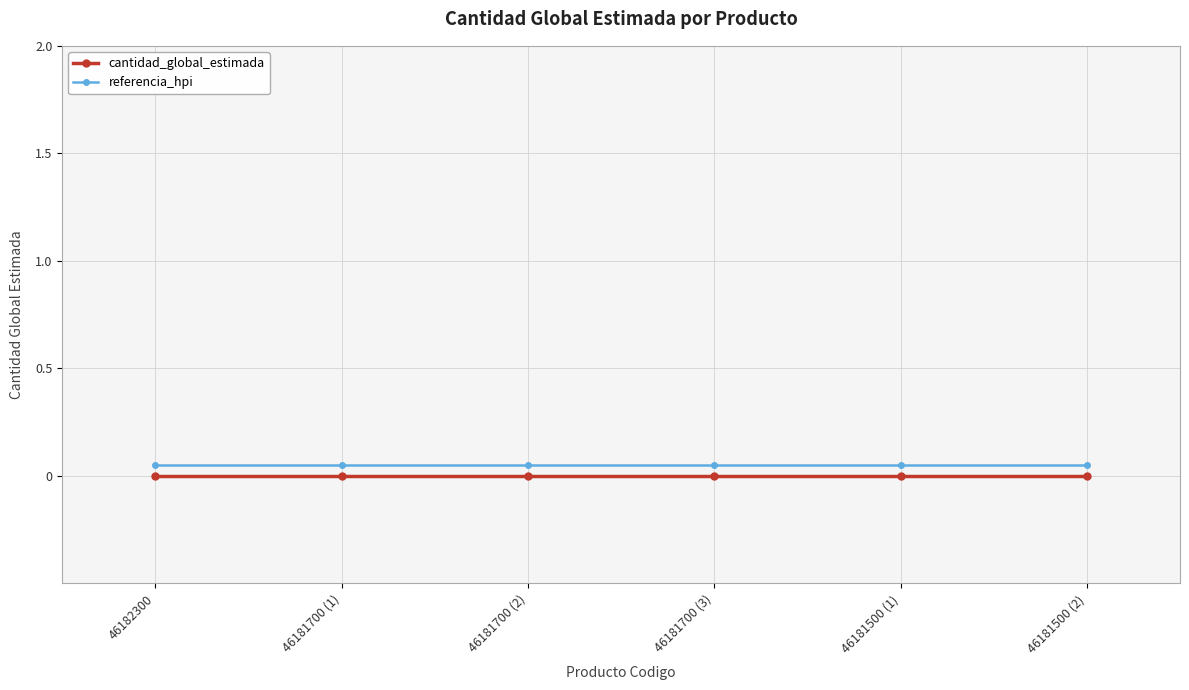

Is the value of referencia_hpi at 46181500 (1) greater than the value of cantidad_global_estimada at 46181700 (1)?

Yes